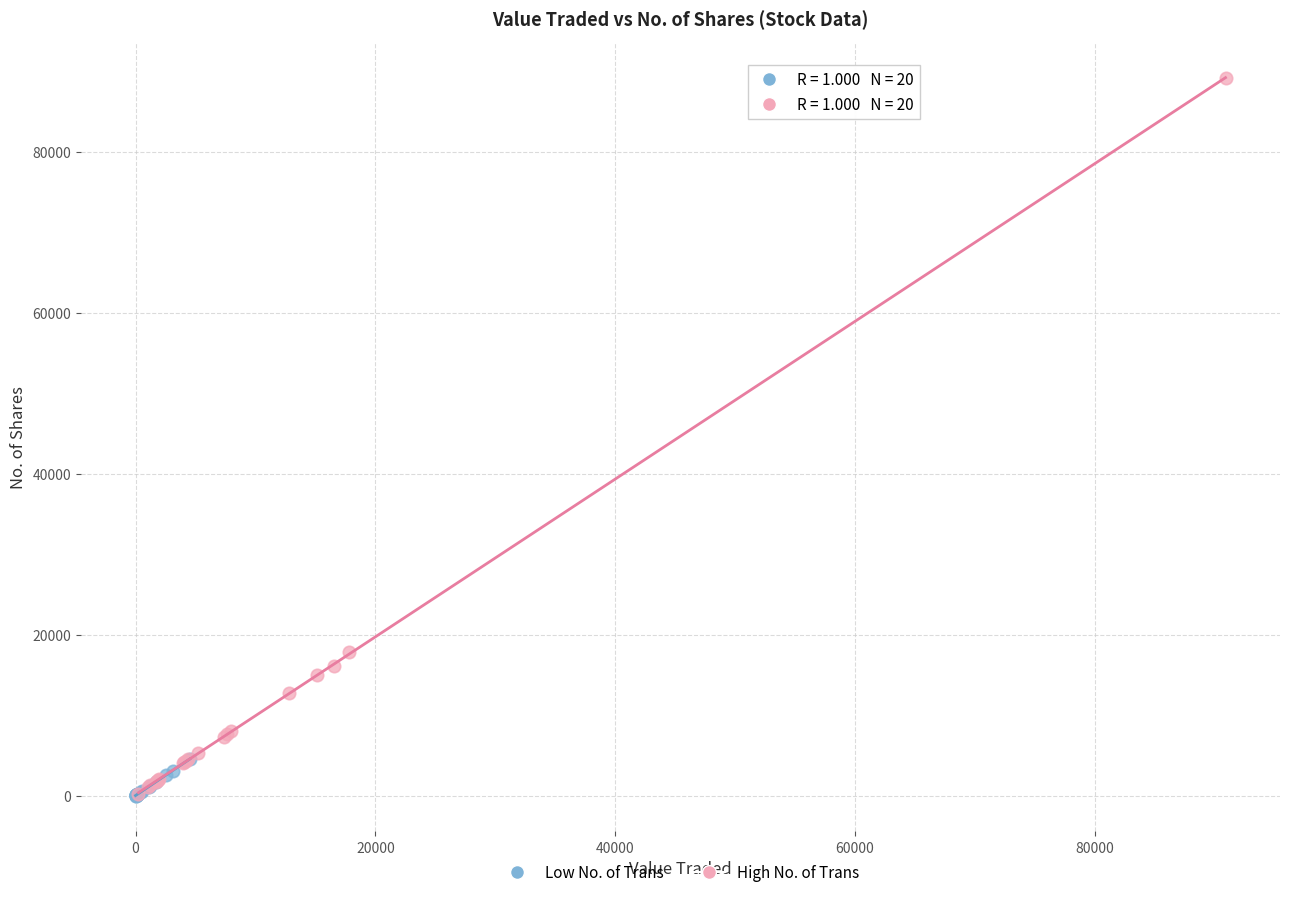

Which series has the widest spread of Y values?

High No. of Trans